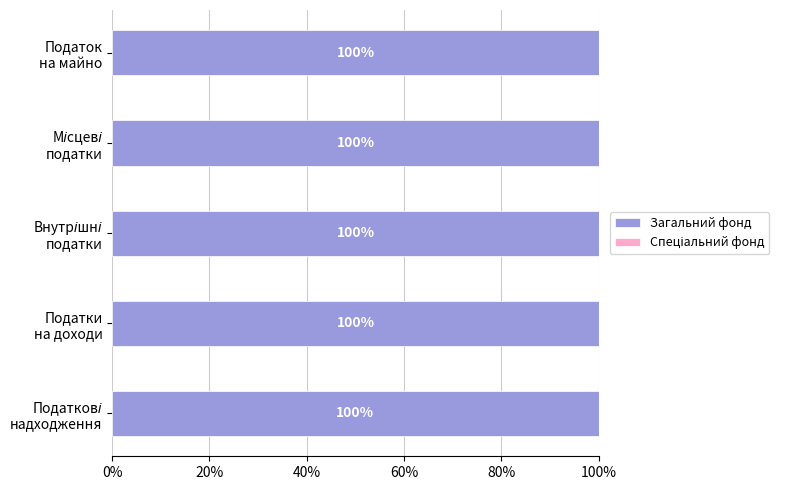

How many Загальний фонд values are between 100 and 101?

4